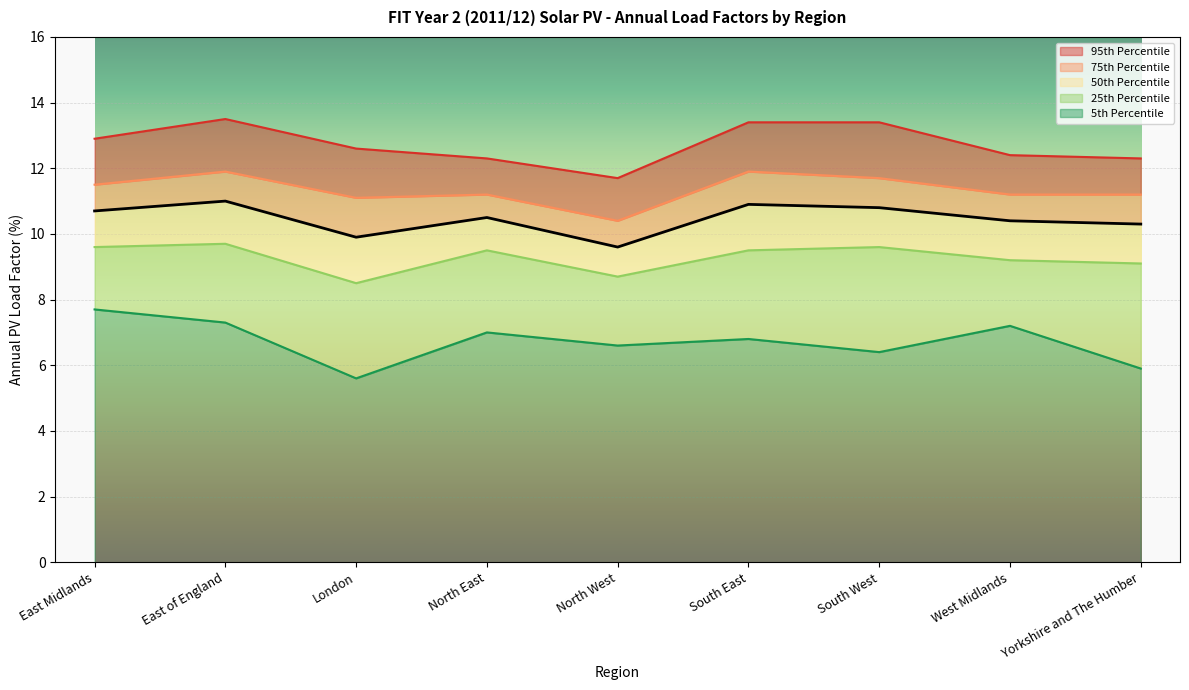

How many data points in 5th Percentile are above 6?

7